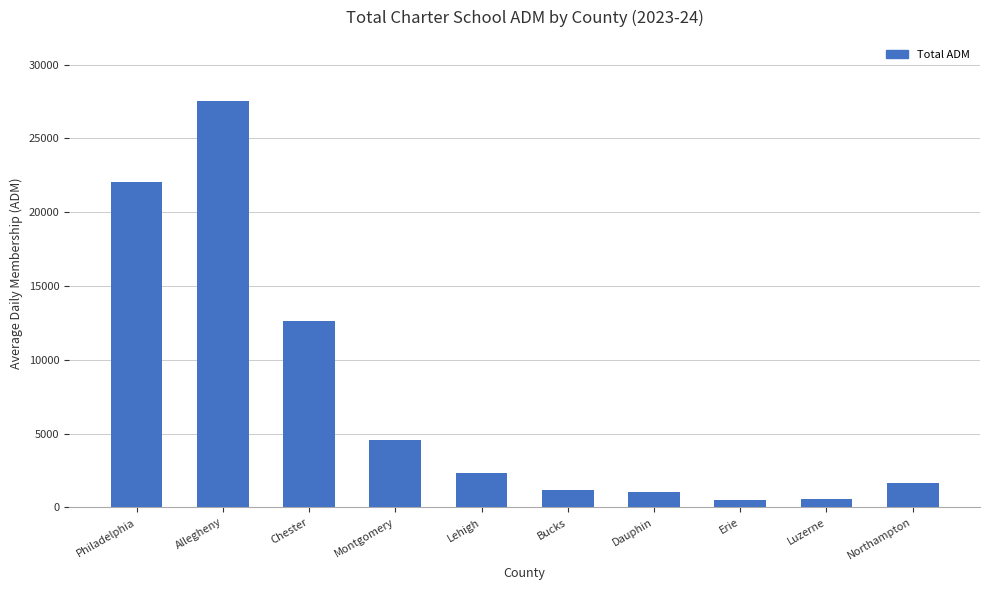

At which category does the chart reach its peak across all series?

Allegheny